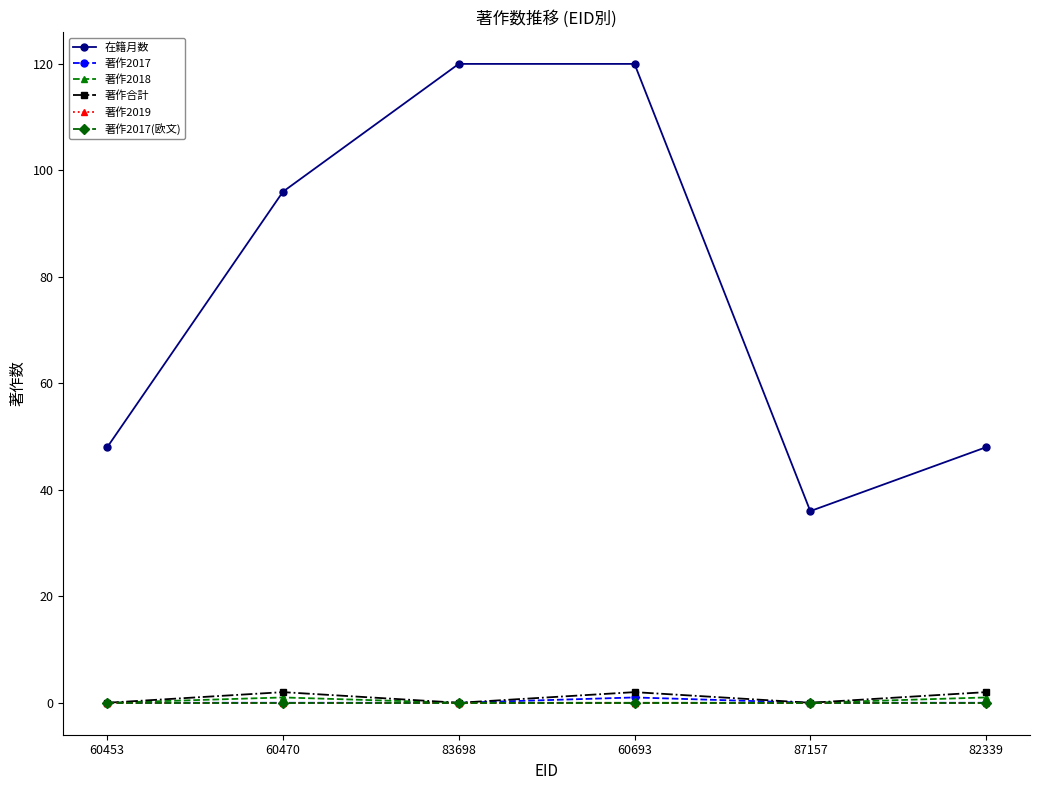

True or false: 著作合計 and 著作2017(欧文) intersect in this chart.

False